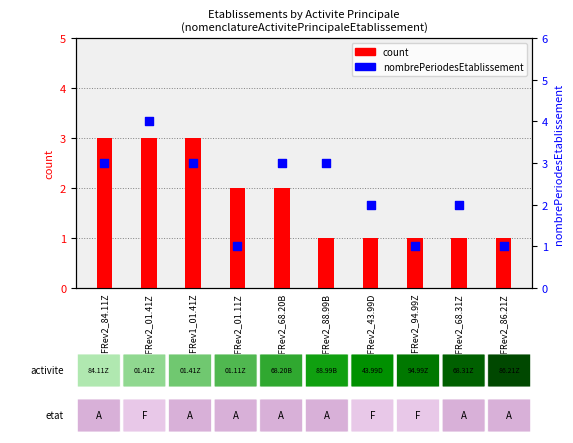

What are all the series names shown in the legend?

count, nombrePeriodesEtablissement